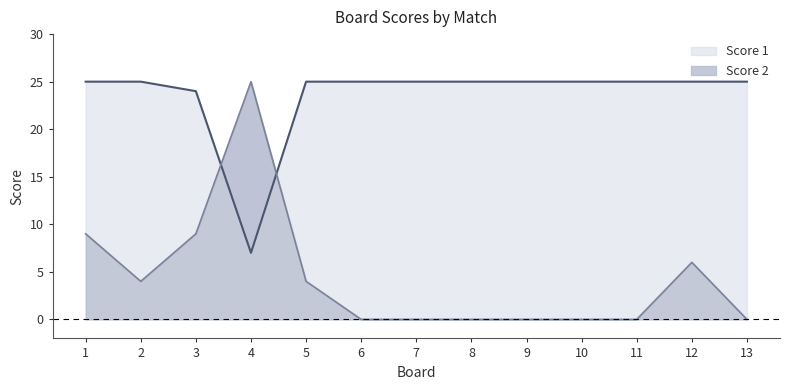

Where is Score 2 nearest to the value 12?

1